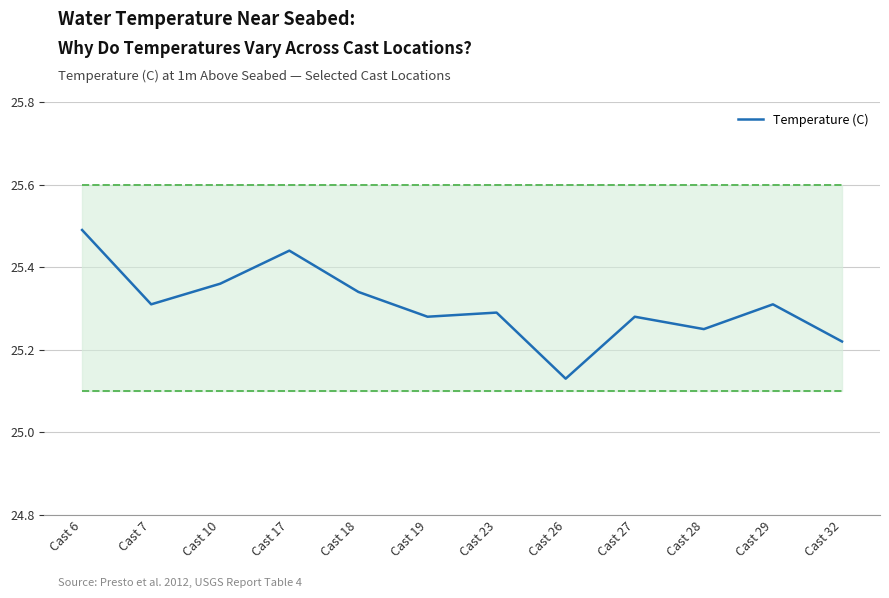

Reading right to left, transcribe all the data shown in this chart.

25.2	25.3	25.2	25.3	25.1	25.3	25.3	25.3	25.4	25.4	25.3	25.5